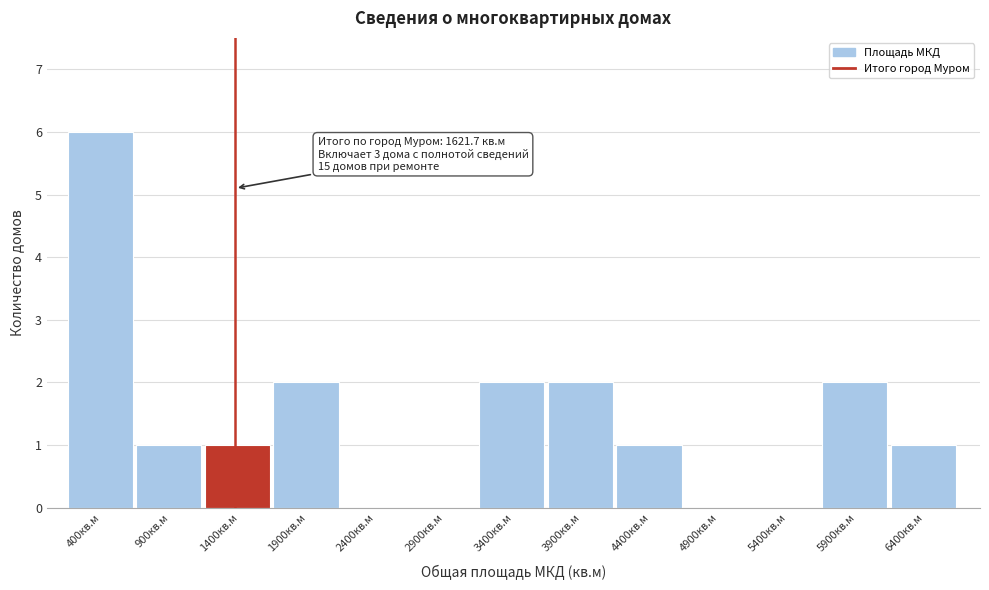

Reading right to left, list all the values displayed in this chart.

6400кв.м=1	5900кв.м=2	5400кв.м=0	4900кв.м=0	4400кв.м=1	3900кв.м=2	3400кв.м=2	2900кв.м=0	2400кв.м=0	1900кв.м=2	1400кв.м=1	900кв.м=1	400кв.м=6